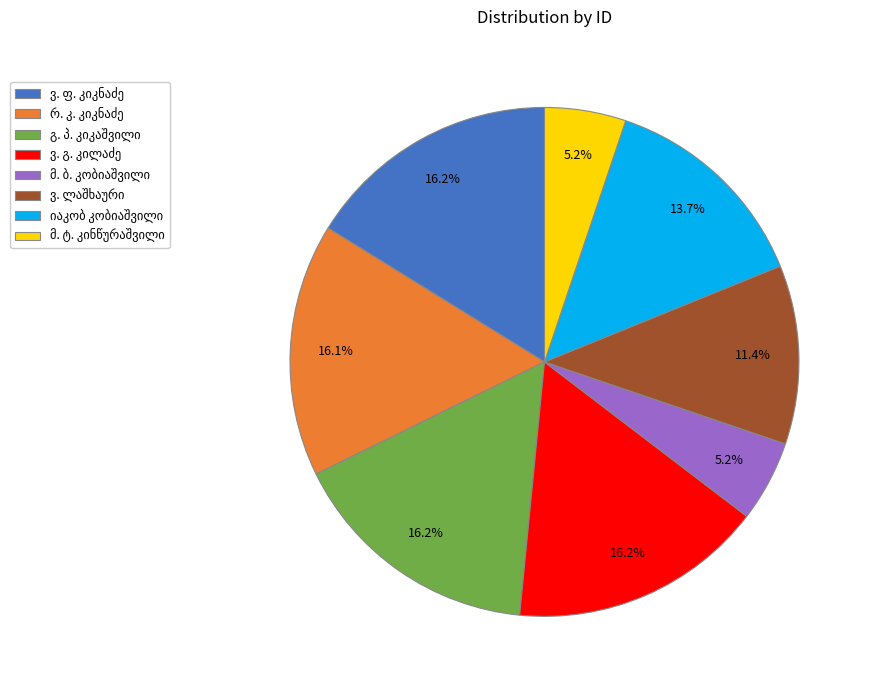

Does any single category account for the majority?

No